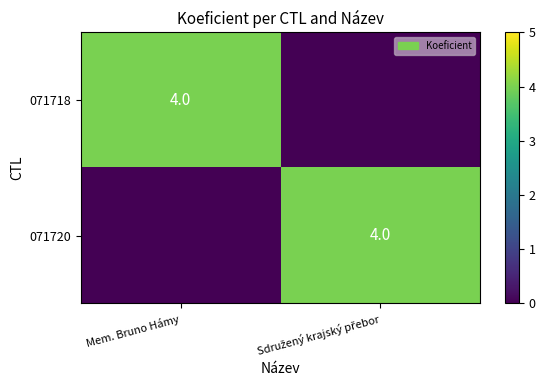

The 071718 series shows 4 at Mem. Bruno Hámy. True or false?

True